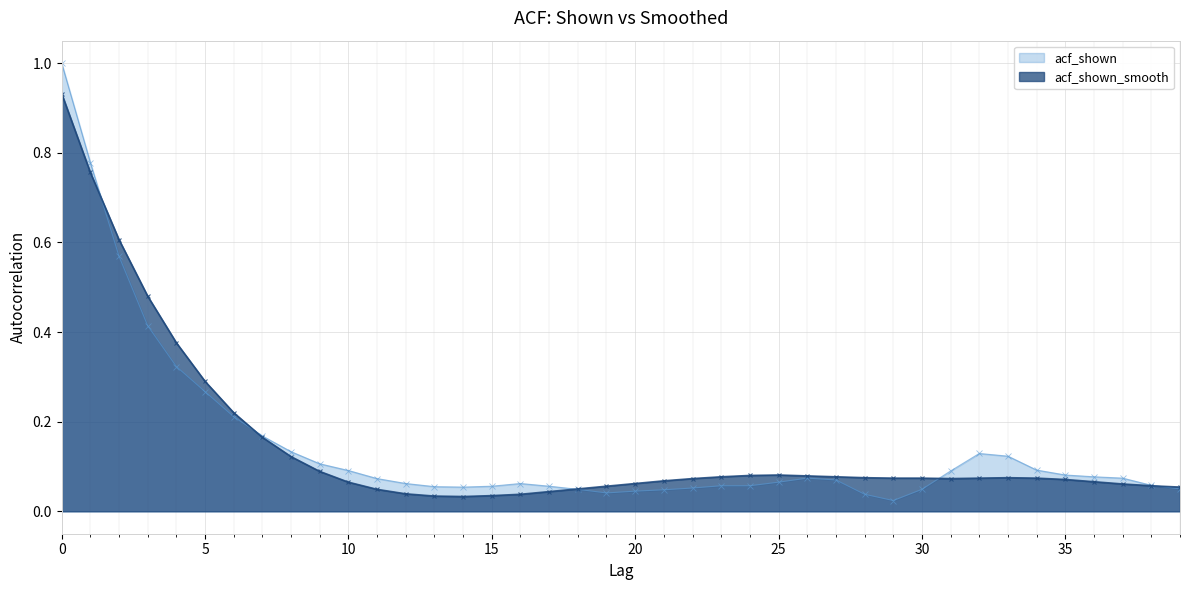

True or false: acf_shown has a value of 0.4 at 3.

True